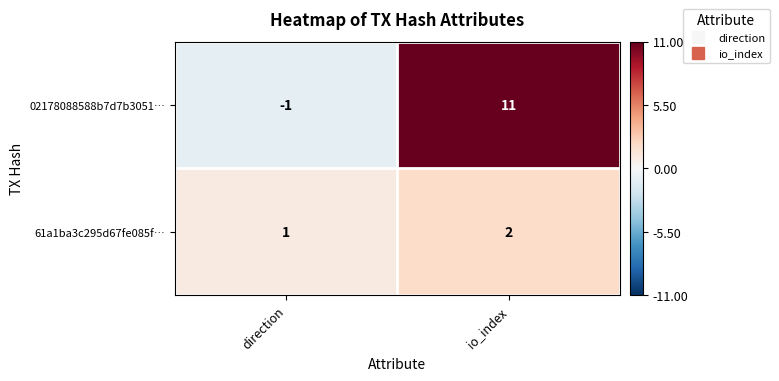

What is the sum of all 02178088588b7d7b3051… values?

10